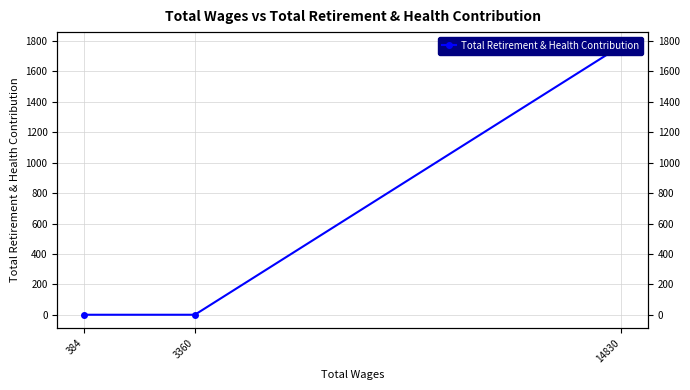

Is this an area chart (filled region under the line)?

No